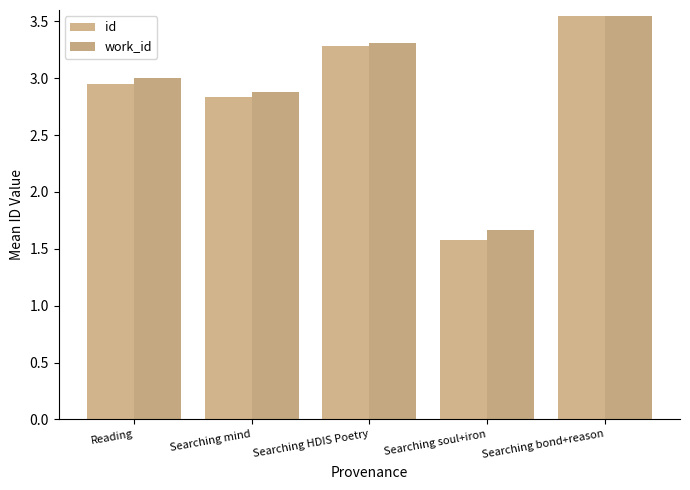

What is the smallest value displayed?

1.6